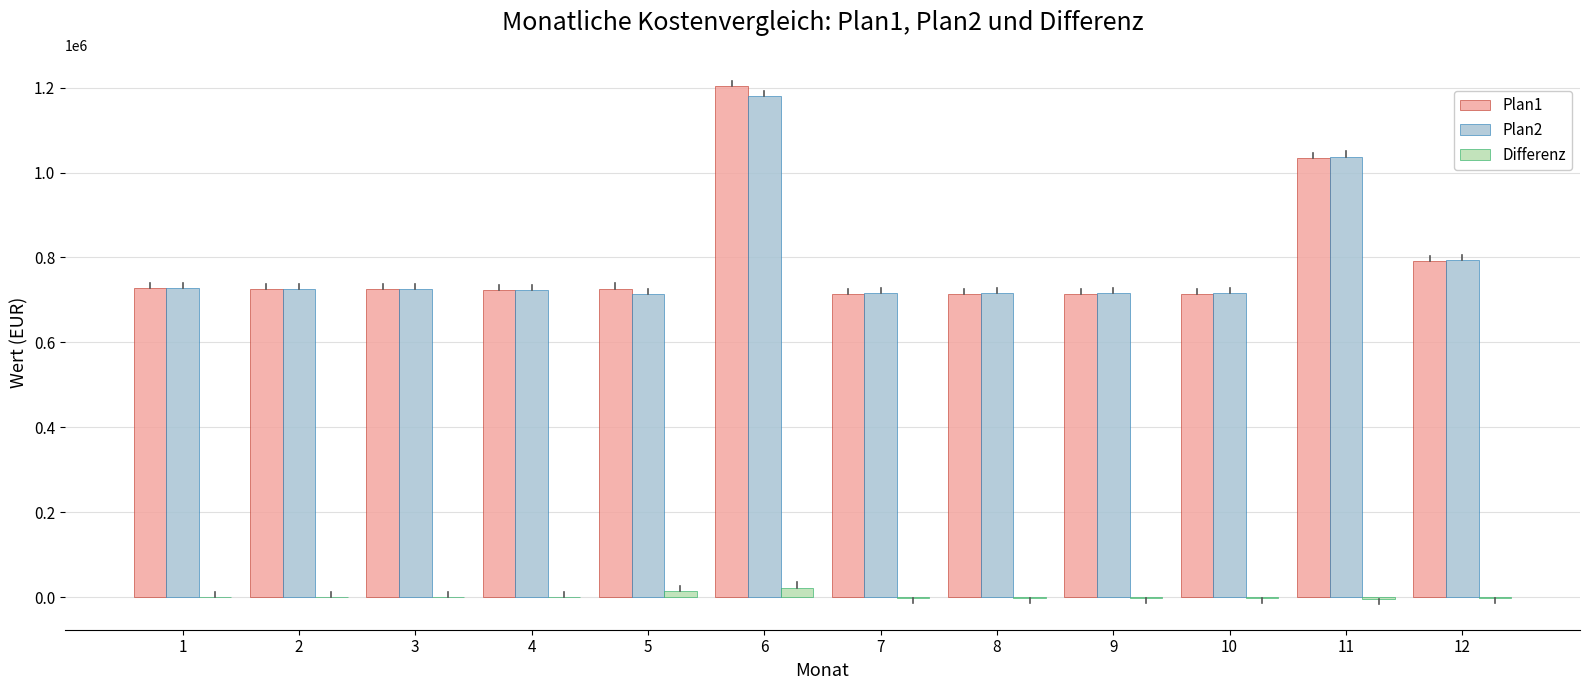

Which series has the largest range (max minus min)?

Plan1